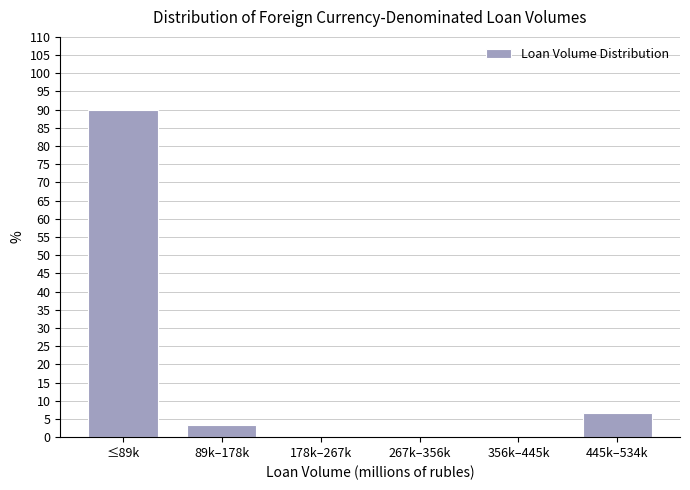

Reading right to left, transcribe all the data shown in this chart.

445k–534k=6.7	356k–445k=0.0	267k–356k=0.0	178k–267k=0.0	89k–178k=3.3	≤89k=90.0